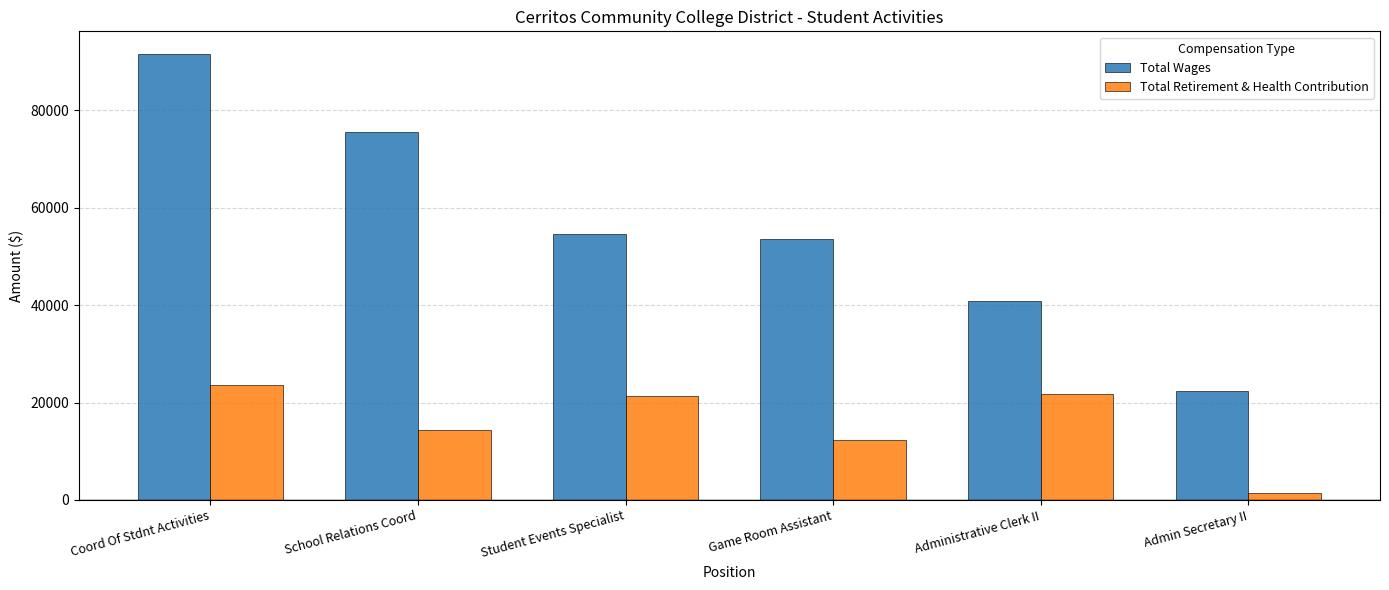

What is the minimum value for Total Wages?

22394